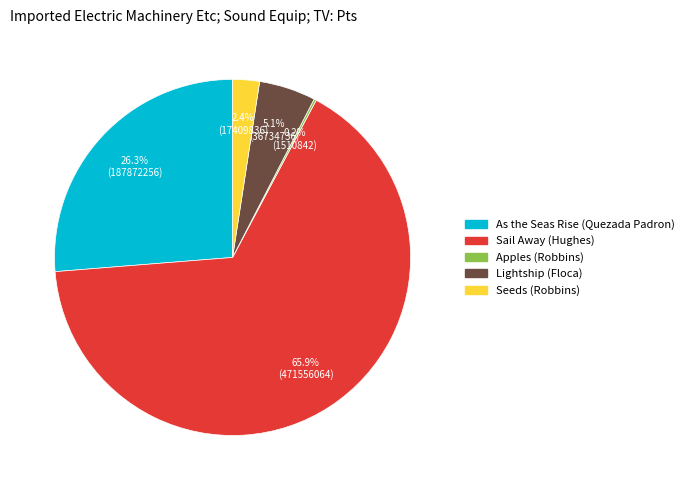

What portion of the pie excludes As the Seas Rise (Quezada Padron)?

73.7%